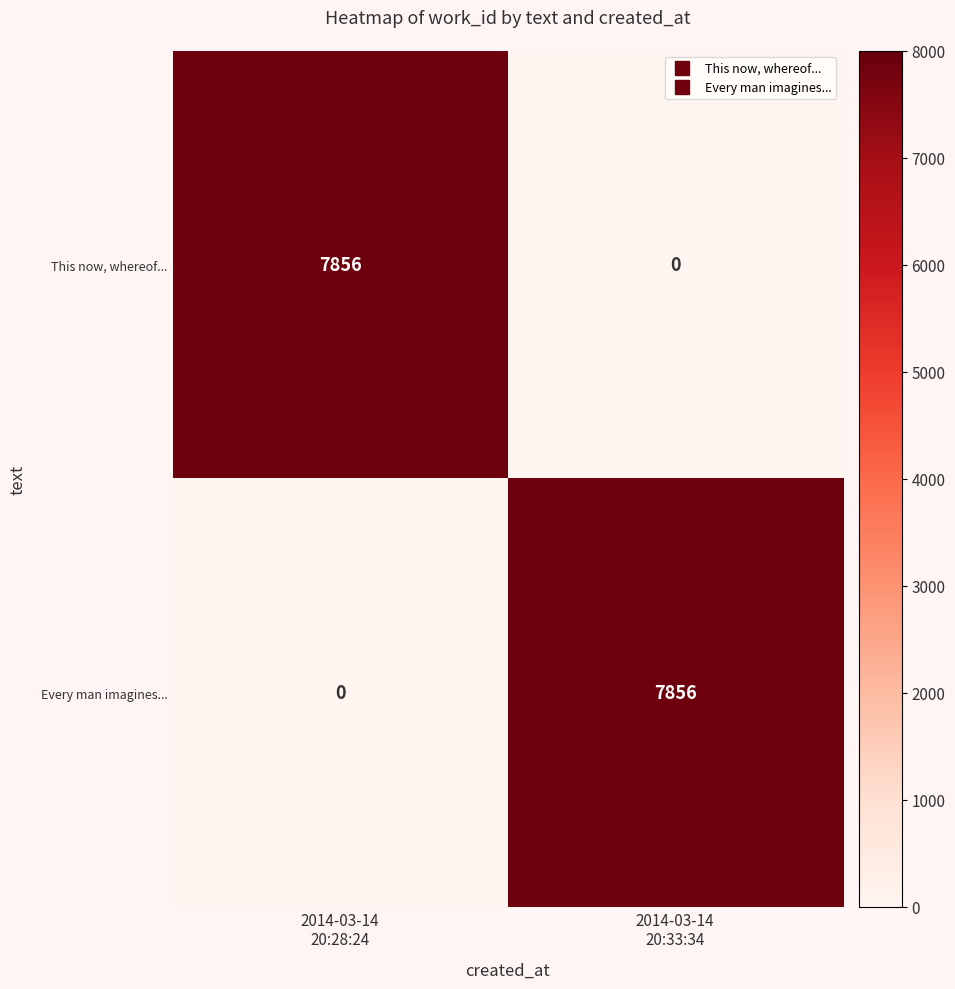

What is the maximum value for This now, whereof...?

7856